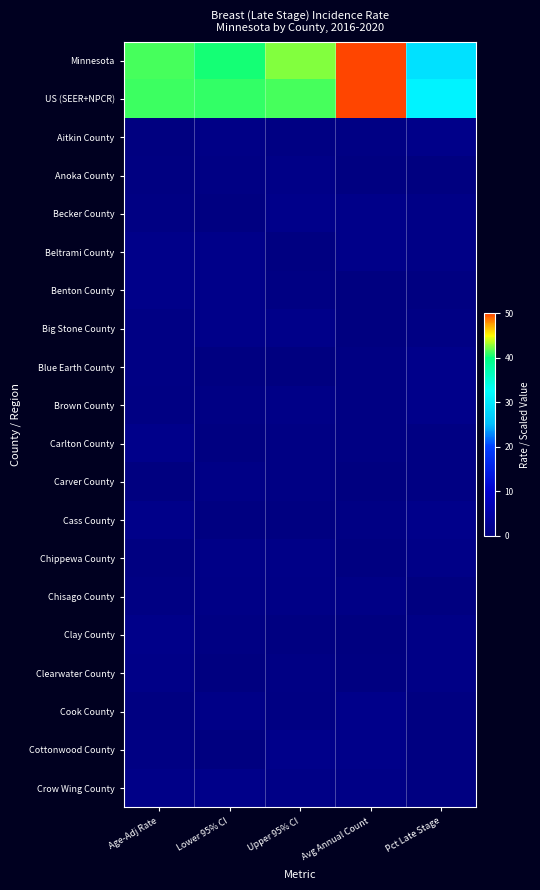

What is the total value across all series at Lower 95% CI?

94.6